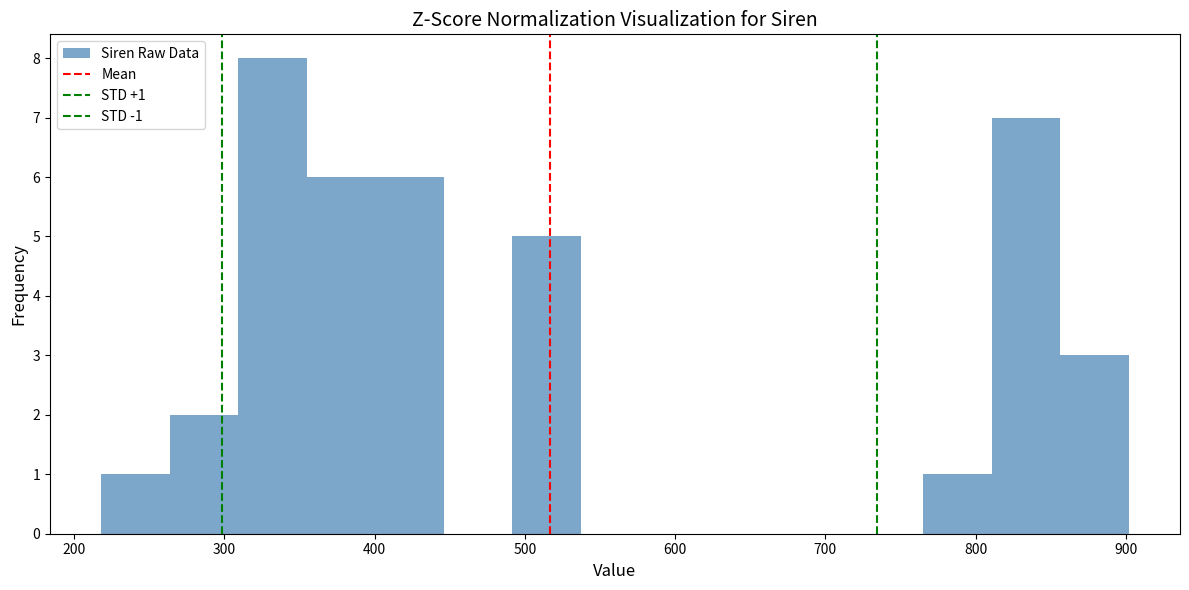

Which range on the x-axis has the tallest bar?

310 to 350